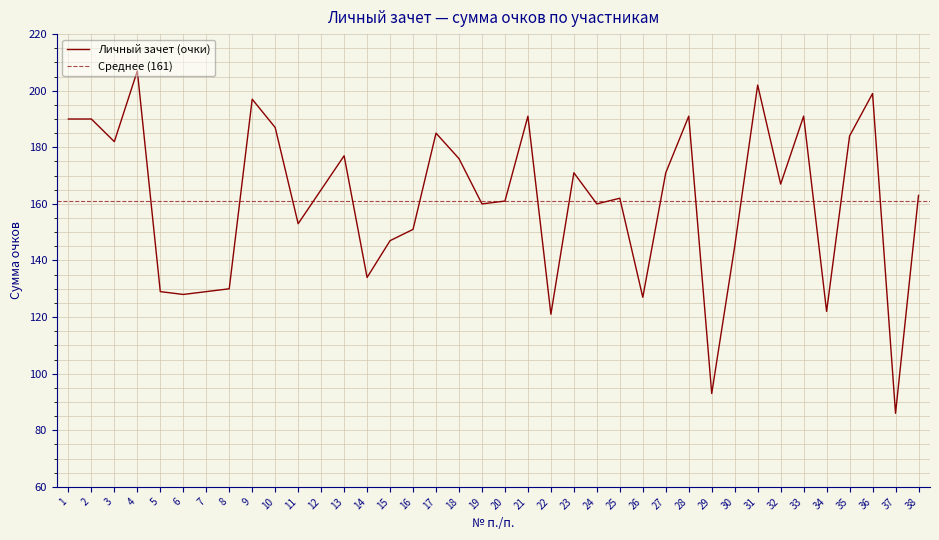

Which label corresponds to the largest value in the chart?

4